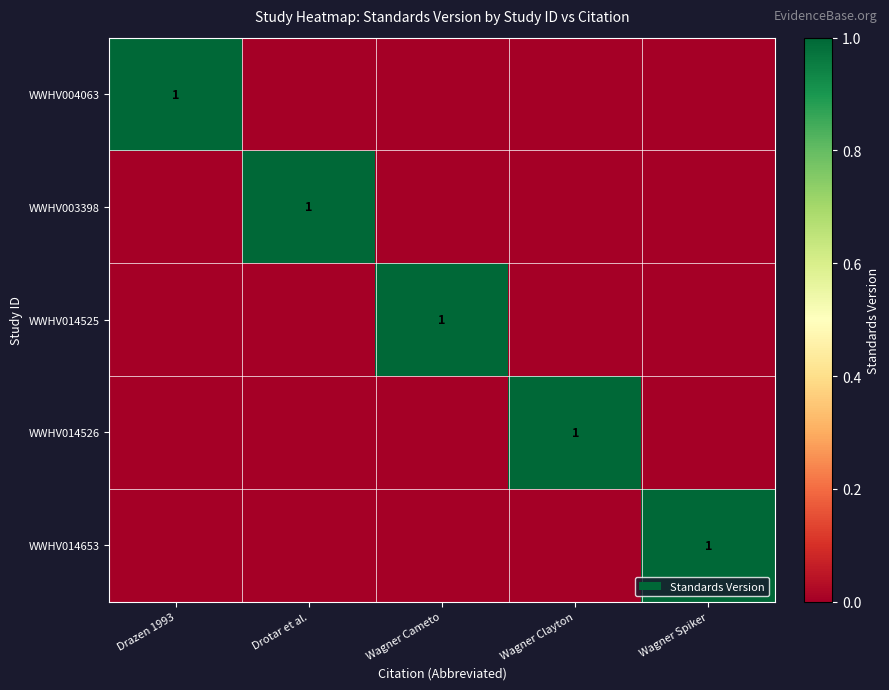

What is the total value across all series at Drotar et al.?

1